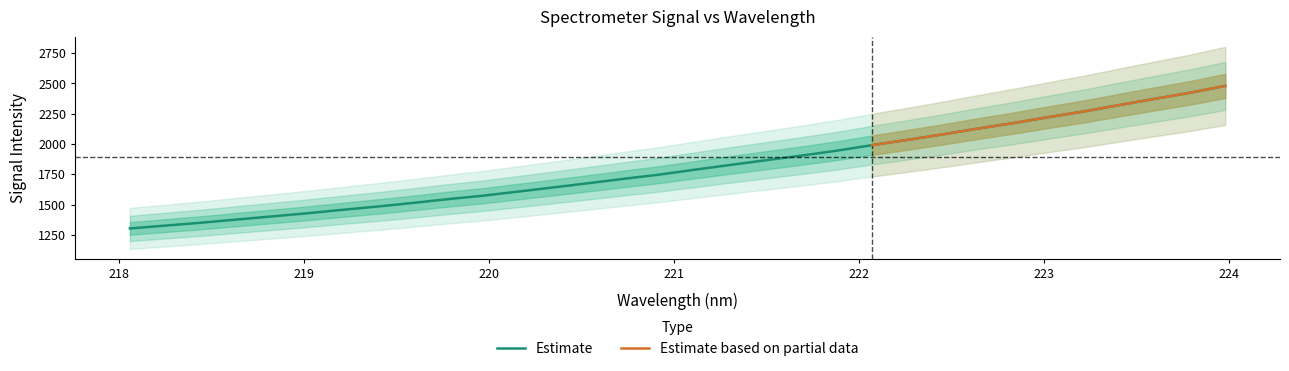

What is the label of the 6th point from the left?

222